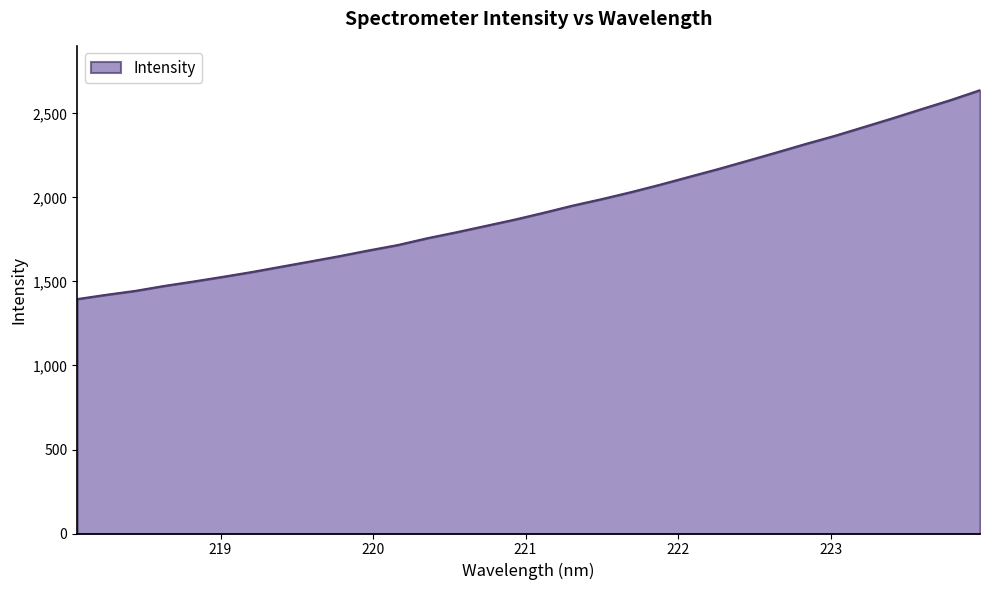

What is the difference between the maximum and minimum values?

1243.5